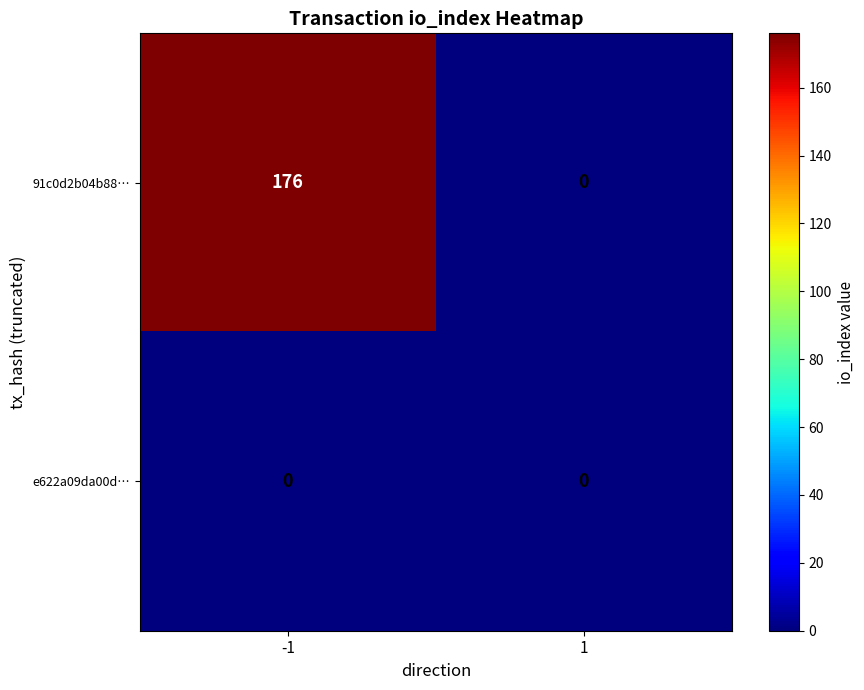

Which series has the widest spread of values?

91c0d2b04b88…